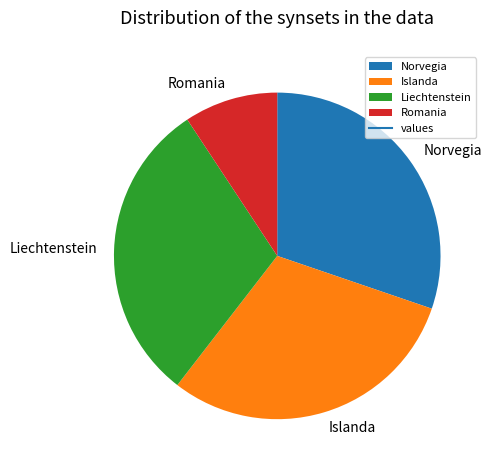

Count the number of slices in the pie.

4